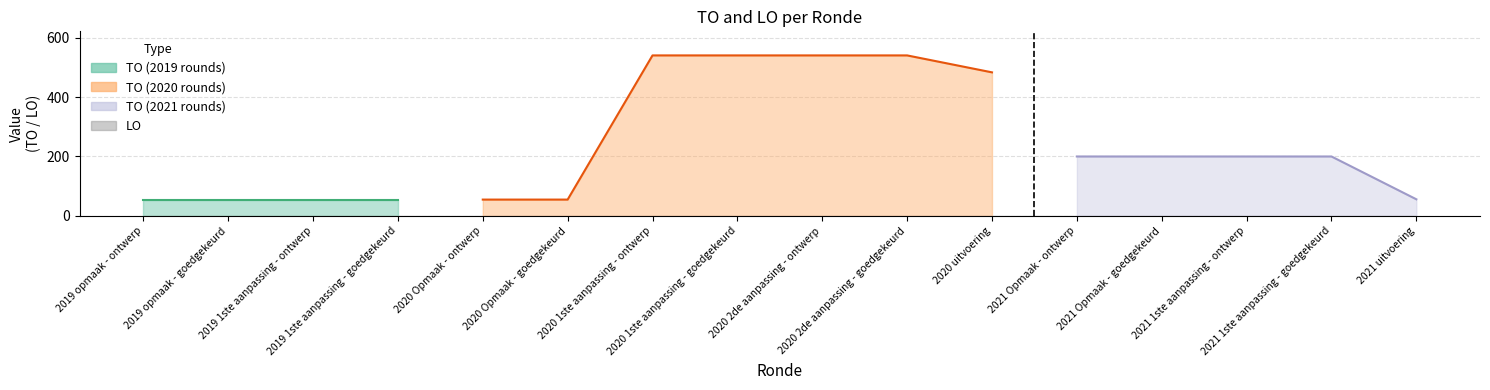

What is the sum of all TO values?

3829